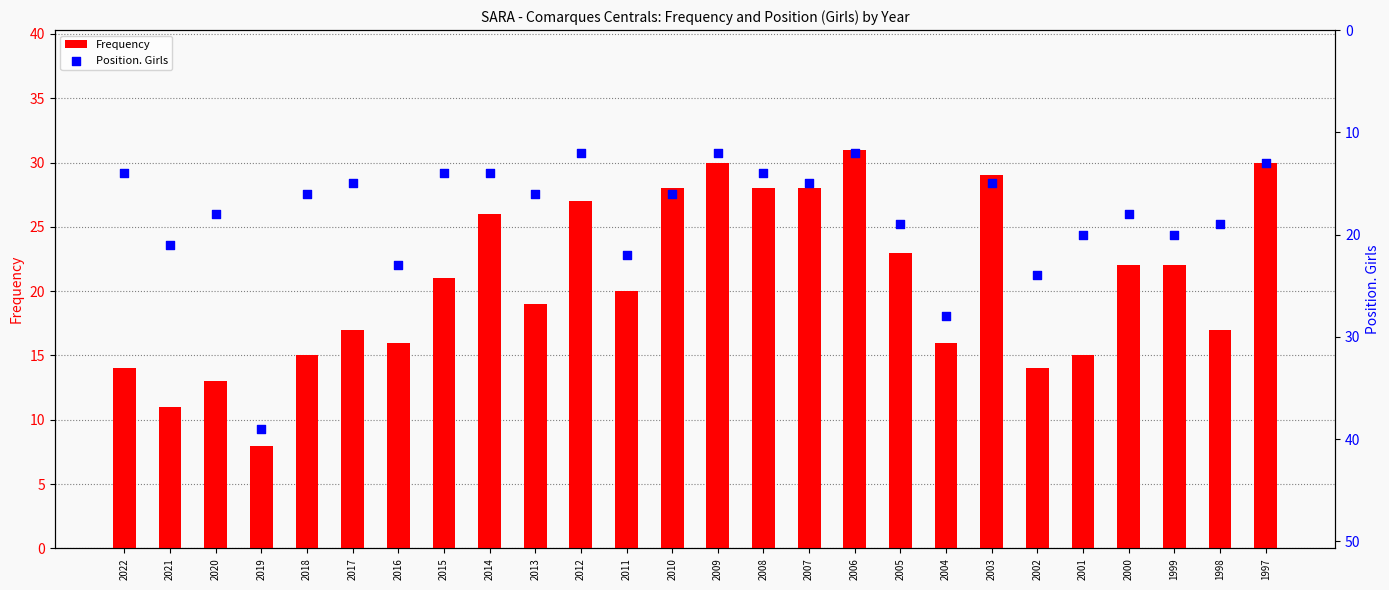

At which category is the sum across all series the highest?

2019